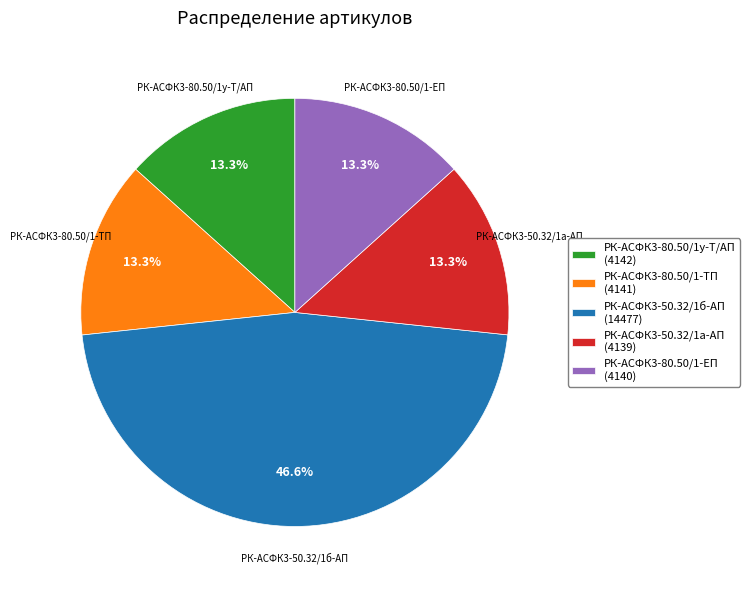

How much of the chart is everything except РК-АСФК3-80.50/1-ЕП?

86.7%